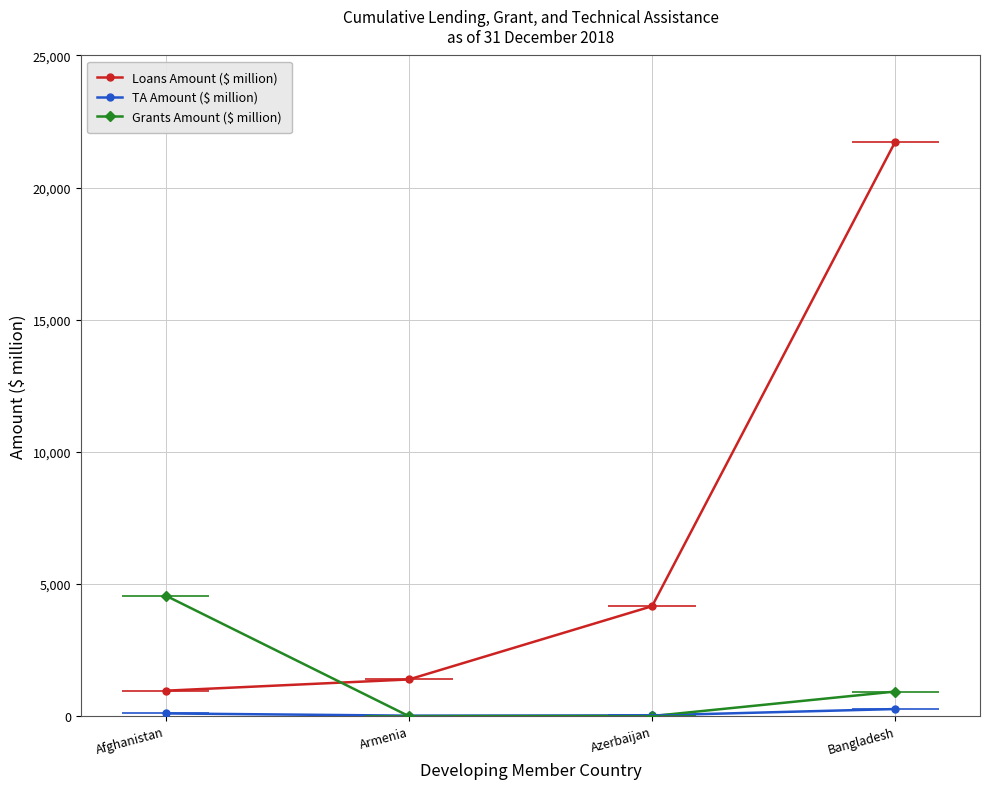

What is the difference between the maximum and second lowest values in the Grants Amount ($ million) series?

4560.6